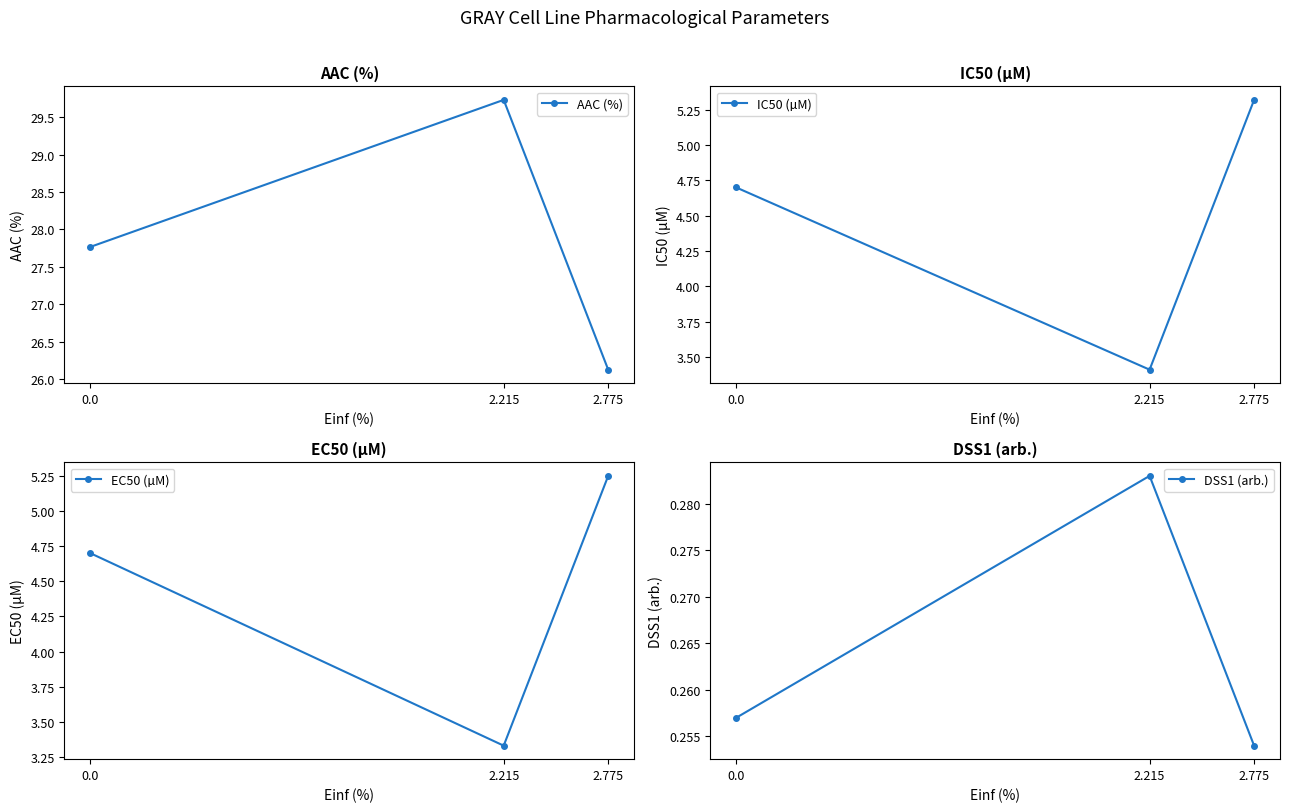

True or false: DSS1 (arb.) has a value of 0.1 at 2.215.

False